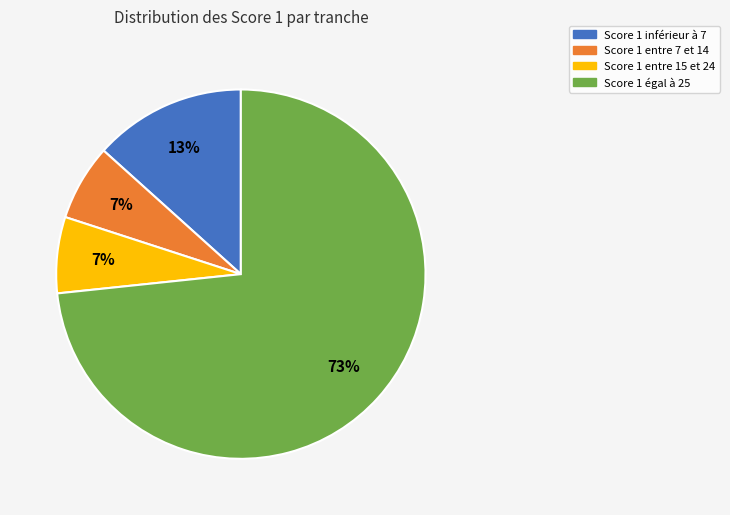

To the nearest percent, what is the average slice percentage?

25%